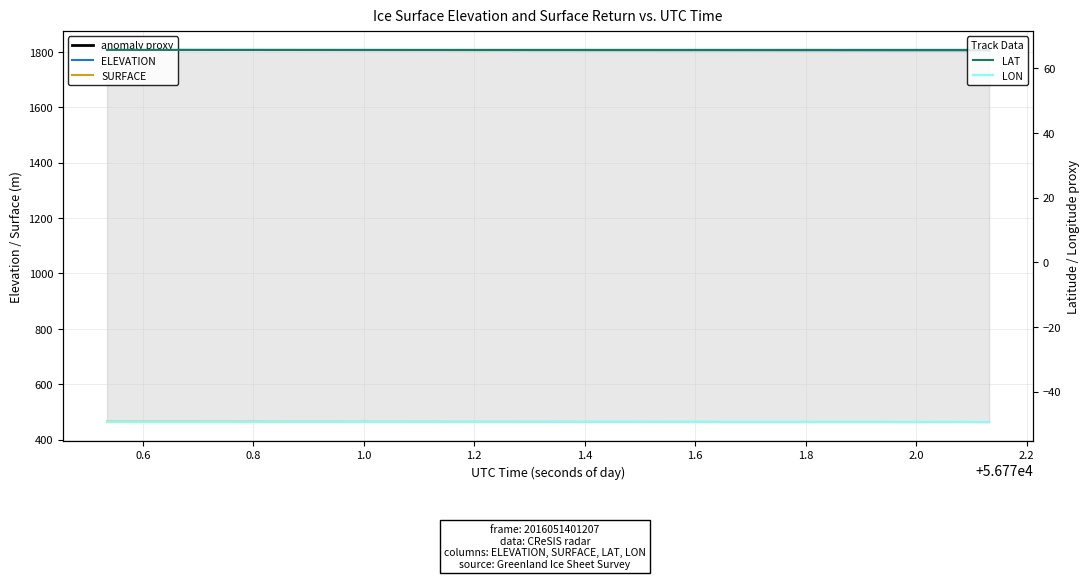

What is the sum of all SURFACE values?

18563.2